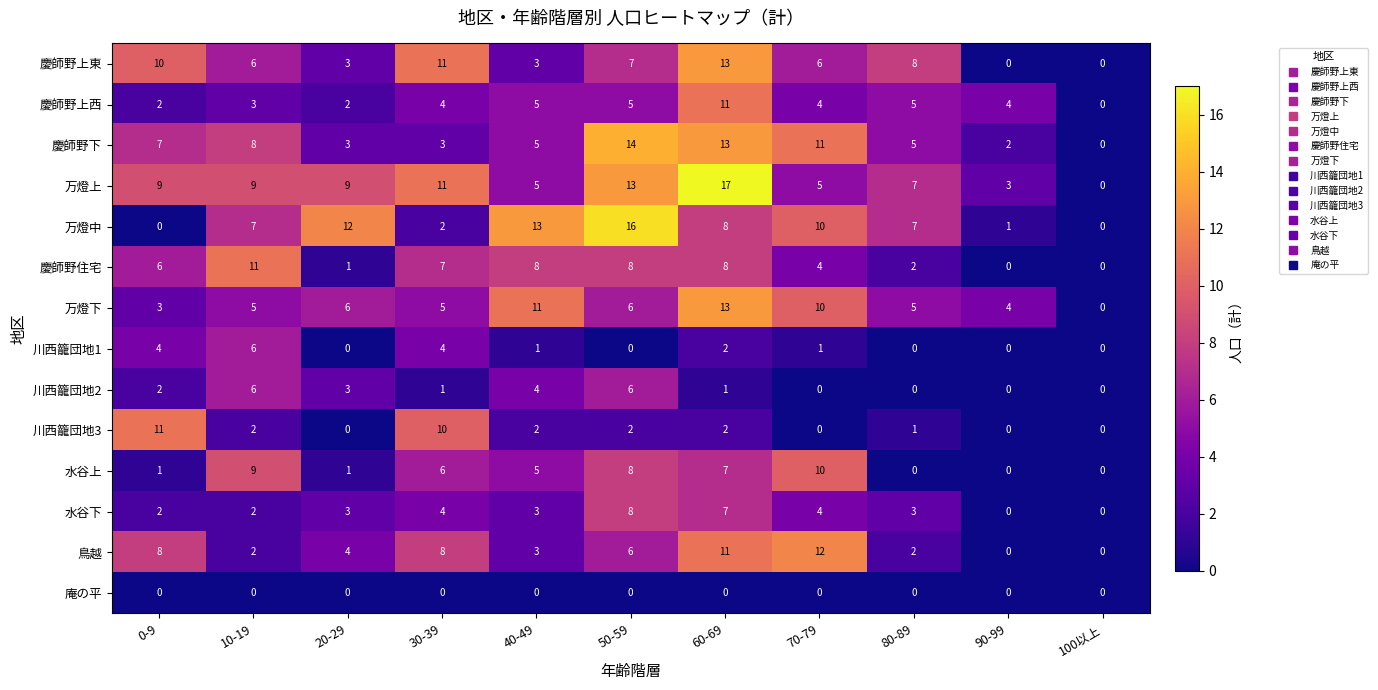

What is the approximate value of 慶師野住宅 at 10-19?

11